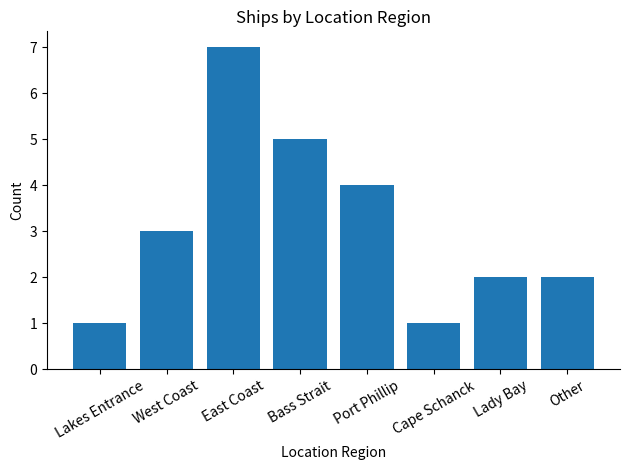

How many series are shown in this chart?

1